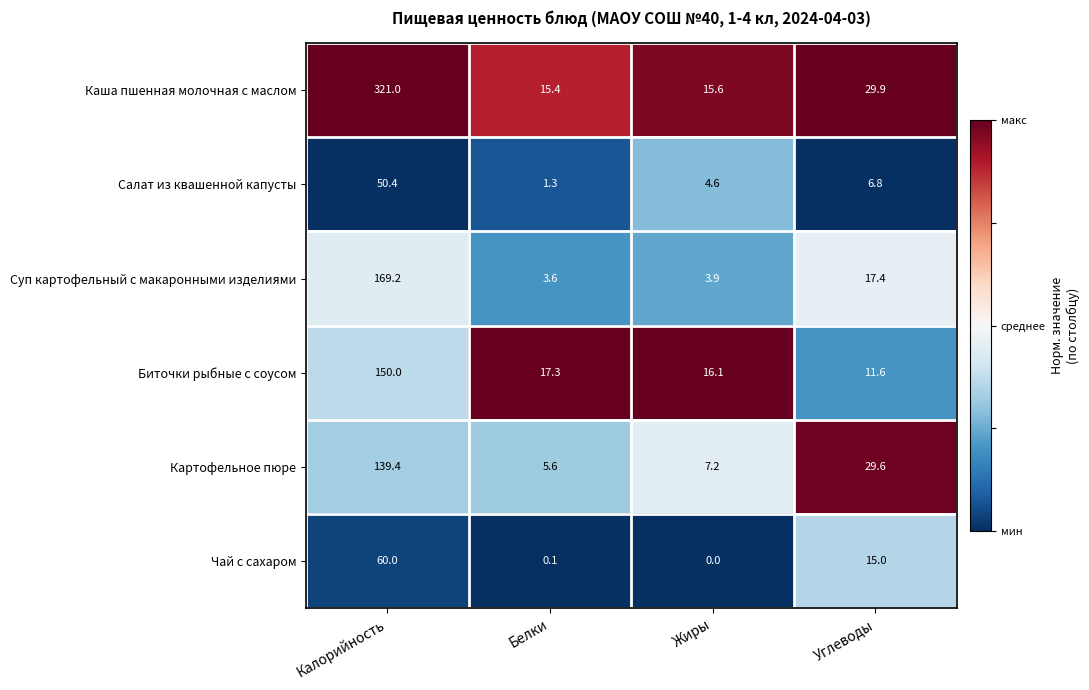

What value does the Салат из квашенной капусты series have at Углеводы?

6.8